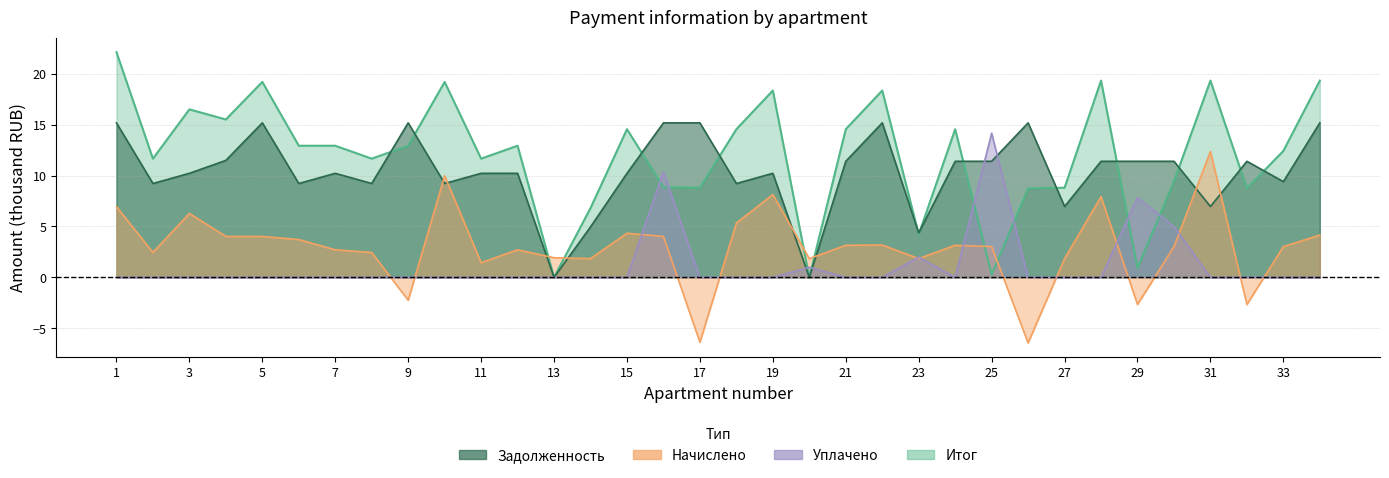

Between 1 and 9, which series saw the biggest shift?

nachisleno